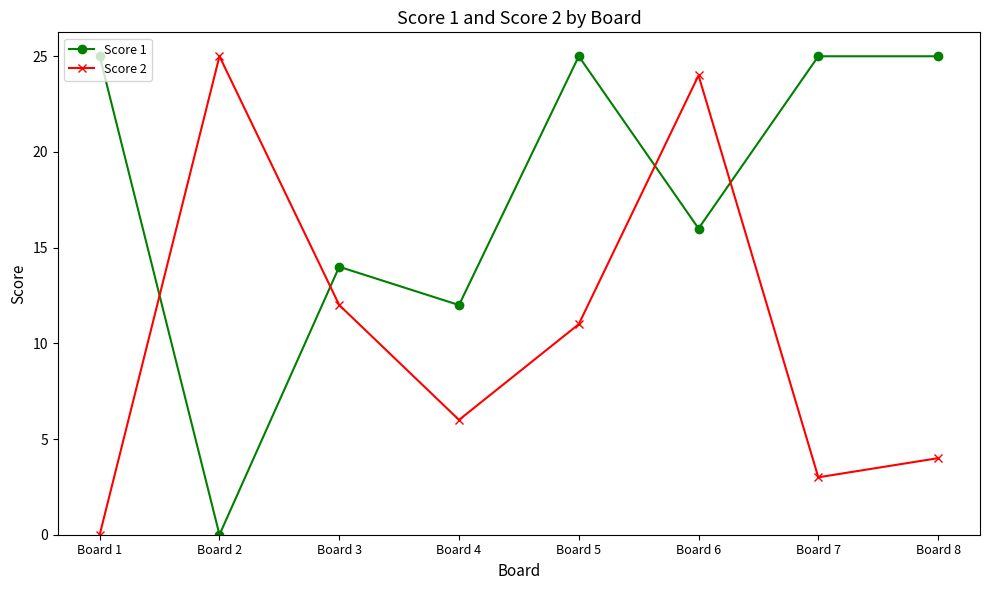

What is the sum of all Score 1 values?

142